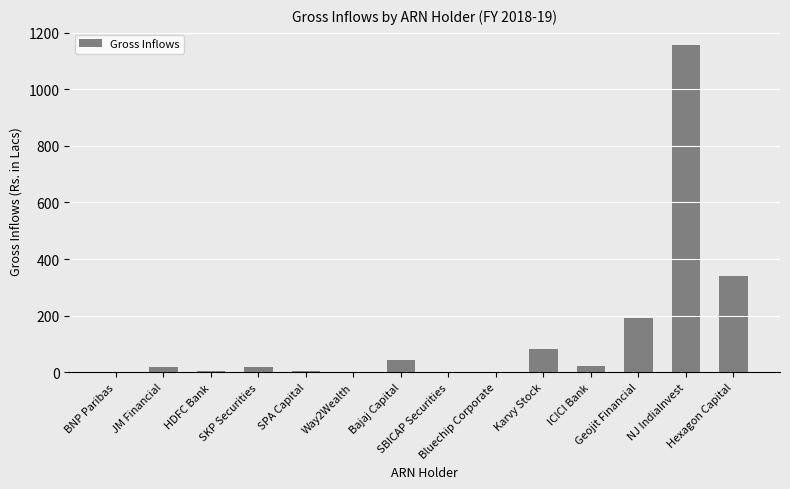

What is the maximum value shown in the chart?

1154.8